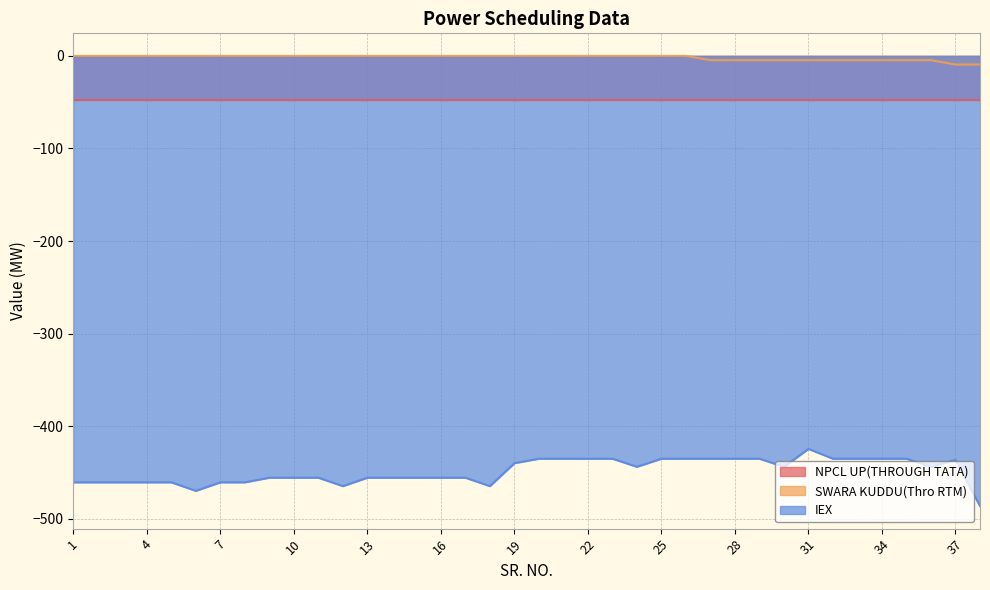

What is the minimum value for IEX?

-486.3